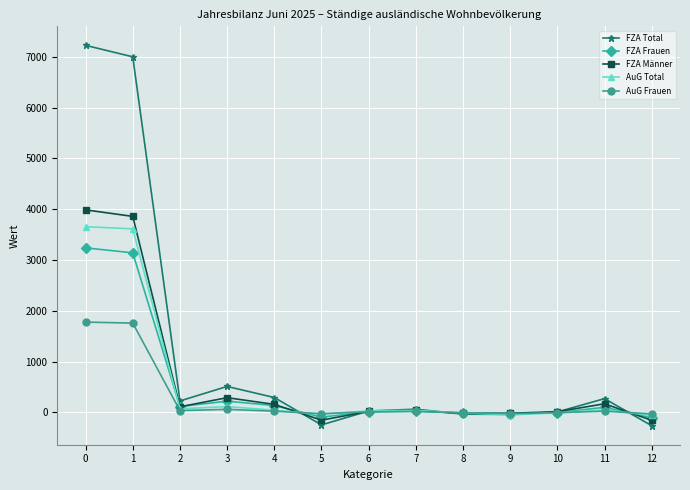

What is the highest value of the FZA Frauen series?

3240